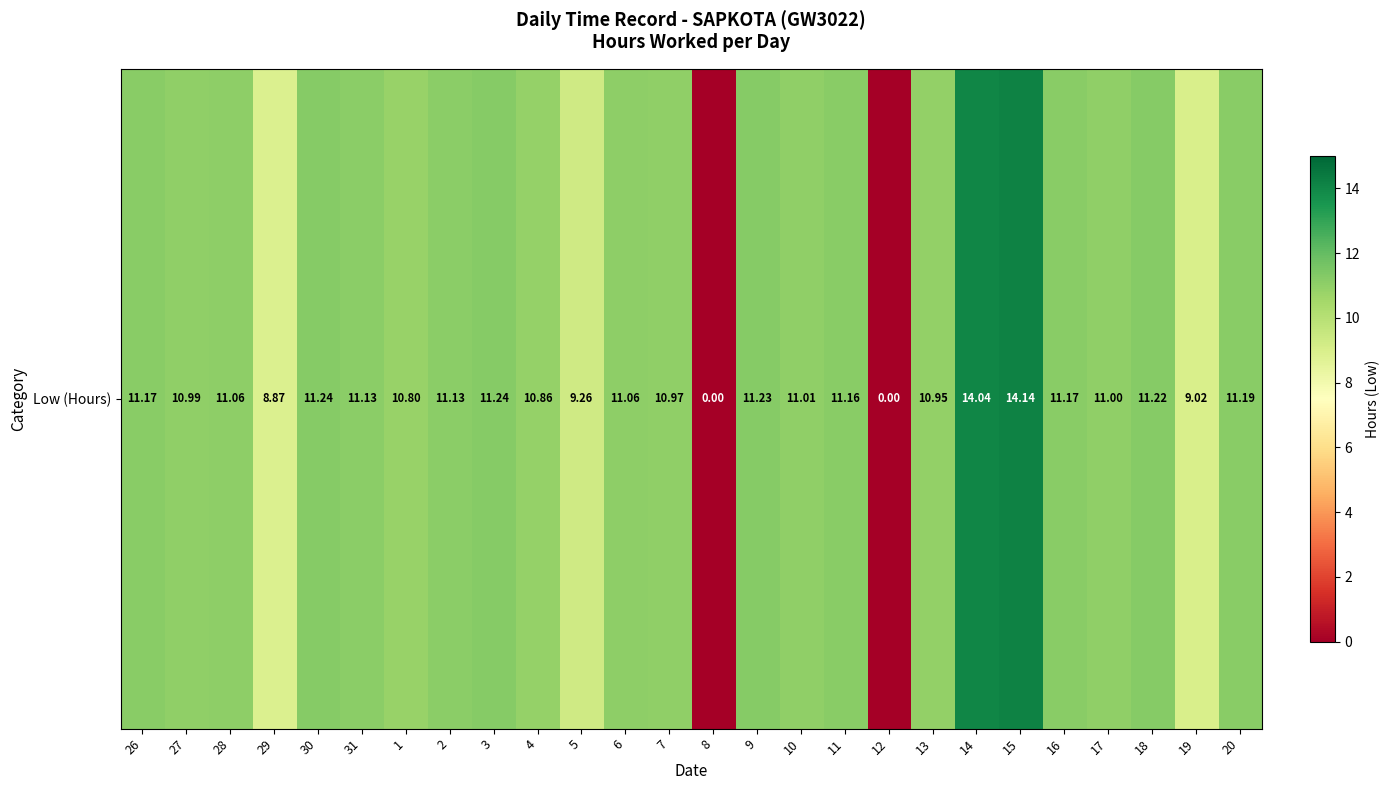

What is the sum of the values at 8 and 5?

9.3